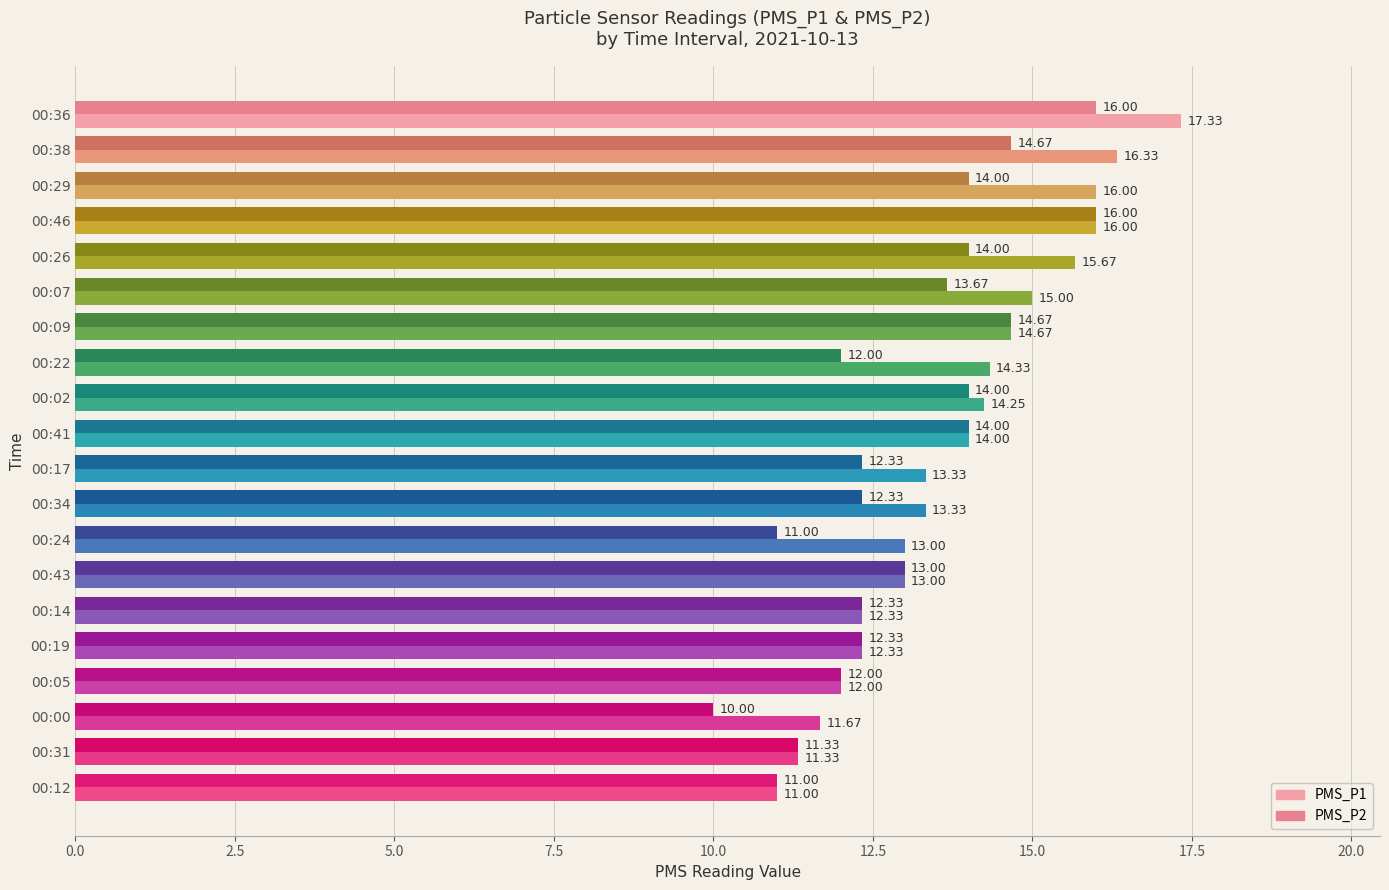

Which series has the widest spread of values?

PMS_P1